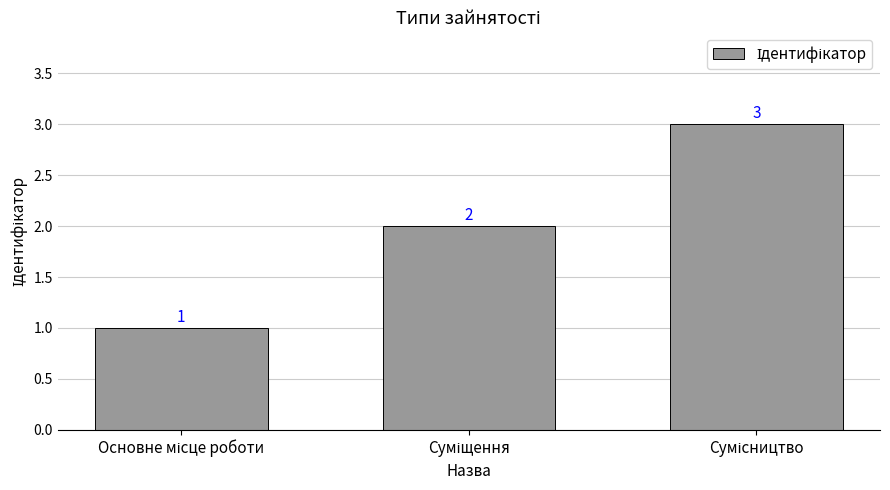

What is the sum of all values?

6